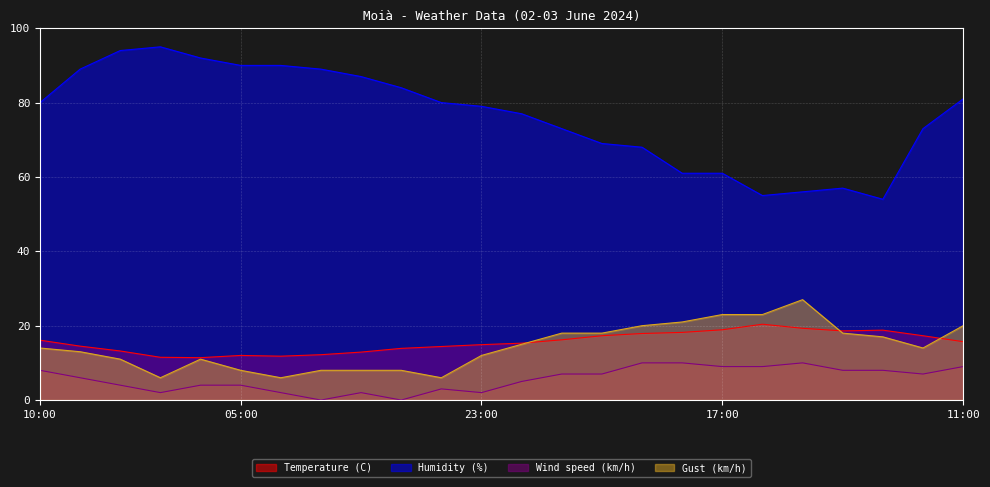

At 08:00, list the series in order from smallest to largest.

Wind speed (km/h), Gust (km/h), Temperature (C), Humidity (%)